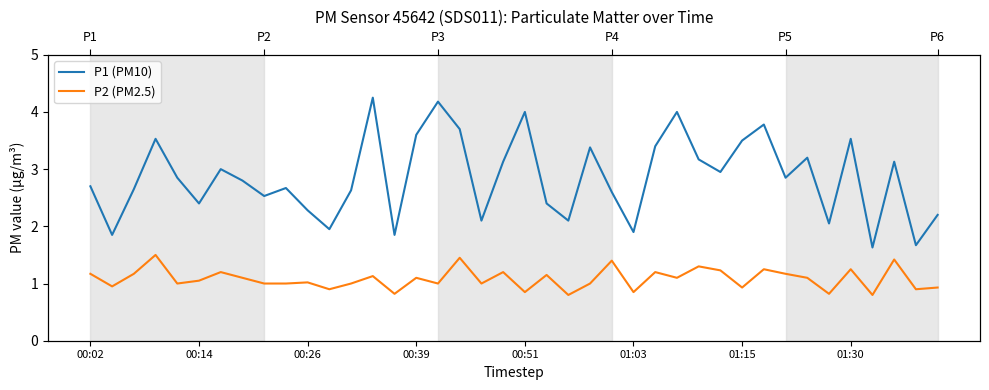

Which series has the widest spread of values?

P1 (PM10)